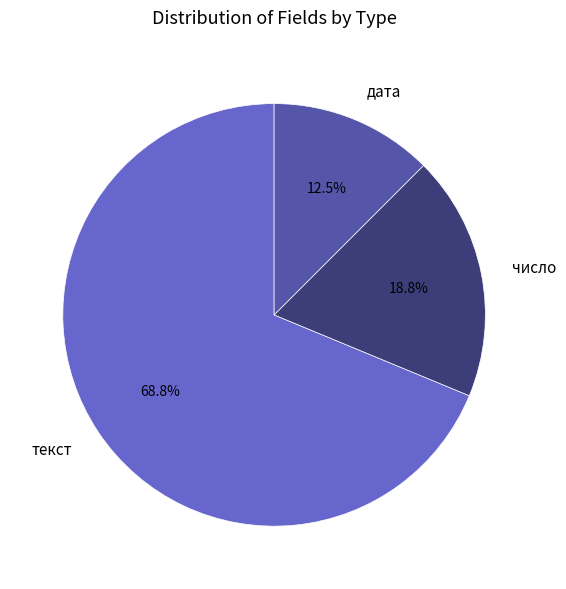

Is текст the majority of the pie?

Yes